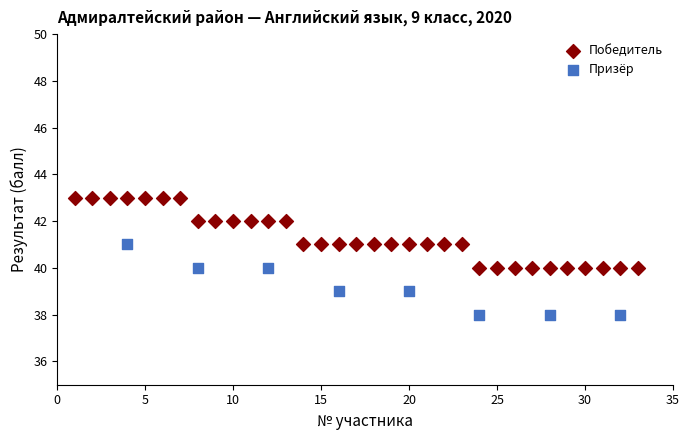

Which series reaches the maximum Y coordinate?

Победитель